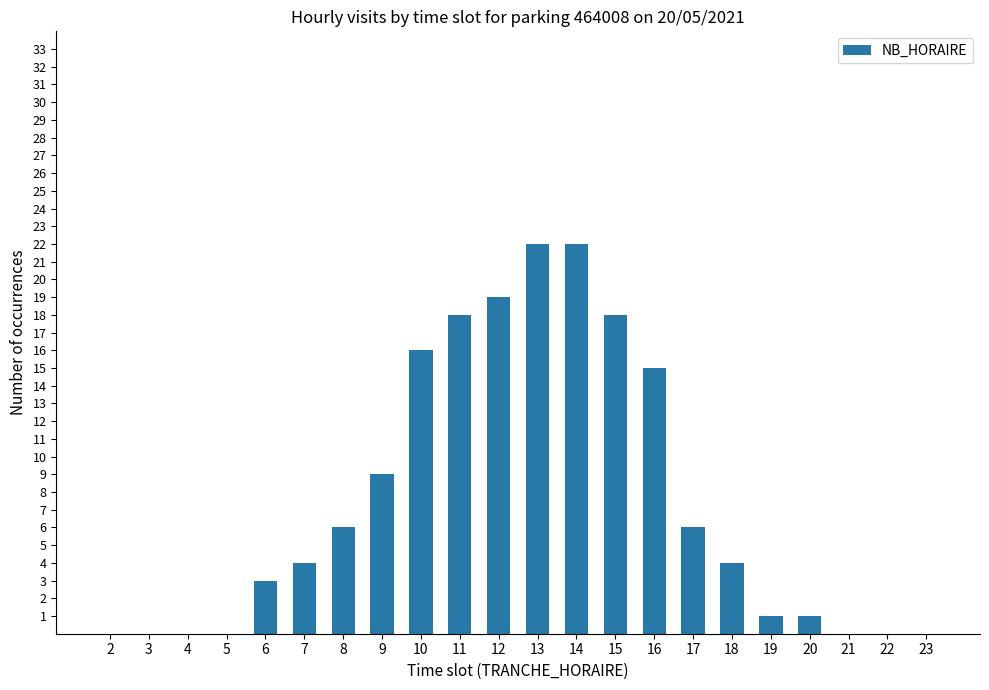

What is the maximum value shown in the chart?

22